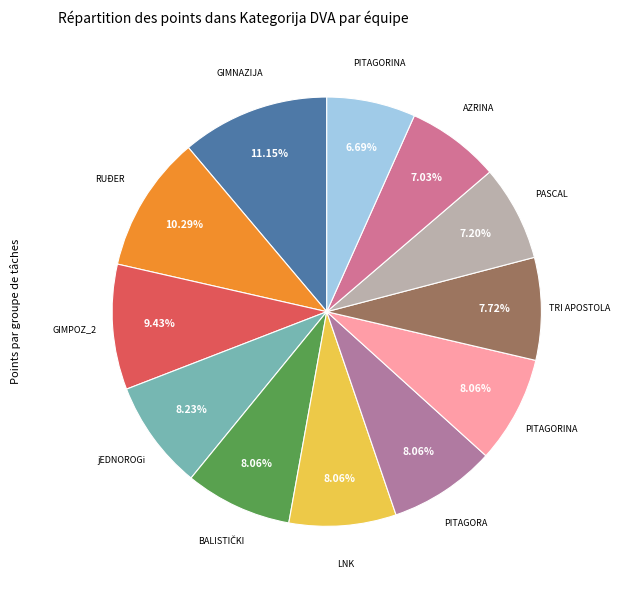

How many slices are in this pie chart?

12